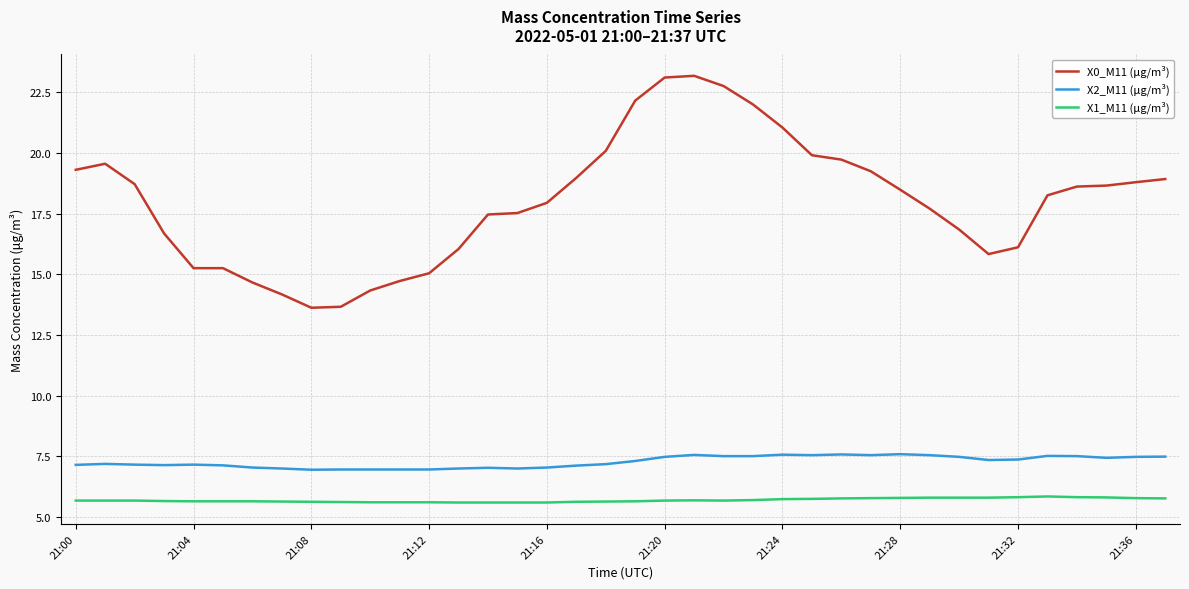

How many categories are shown in the chart?

38